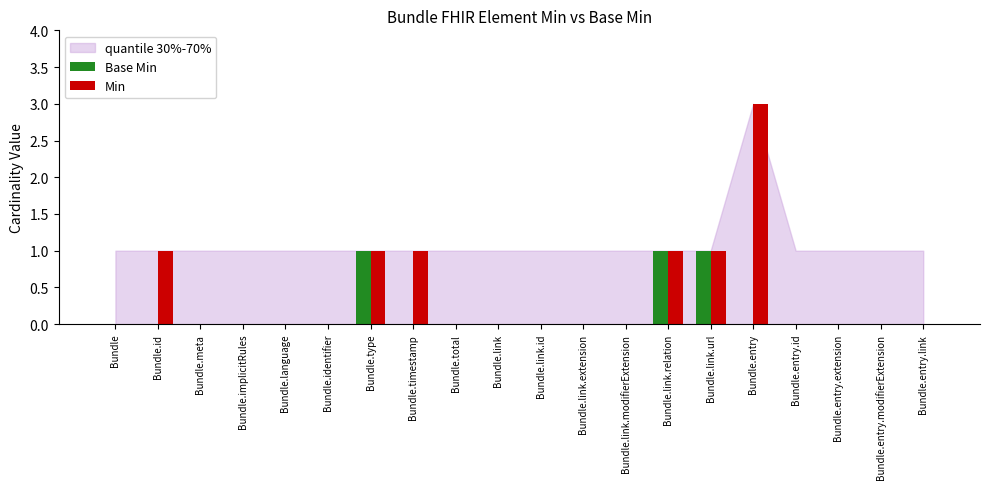

Reading left to right, extract all data points from this chart.

Base Min: 0	0	0	0	0	0	1	0	0	0	0	0	0	1	1	0	0	0	0	0
Min: 0	1	0	0	0	0	1	1	0	0	0	0	0	1	1	3	0	0	0	0